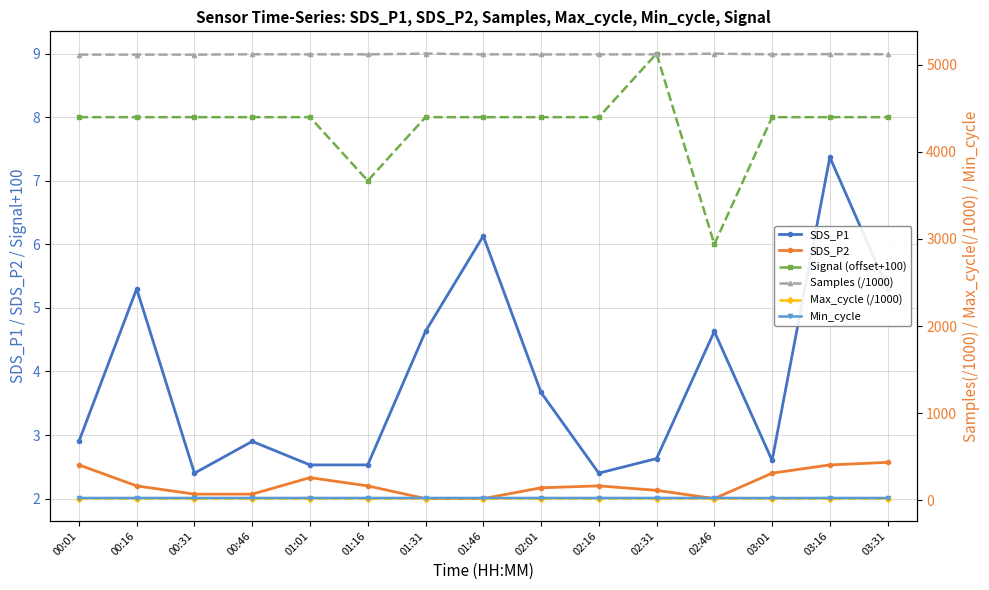

What is the total value across all series at 01:46?

5181.3